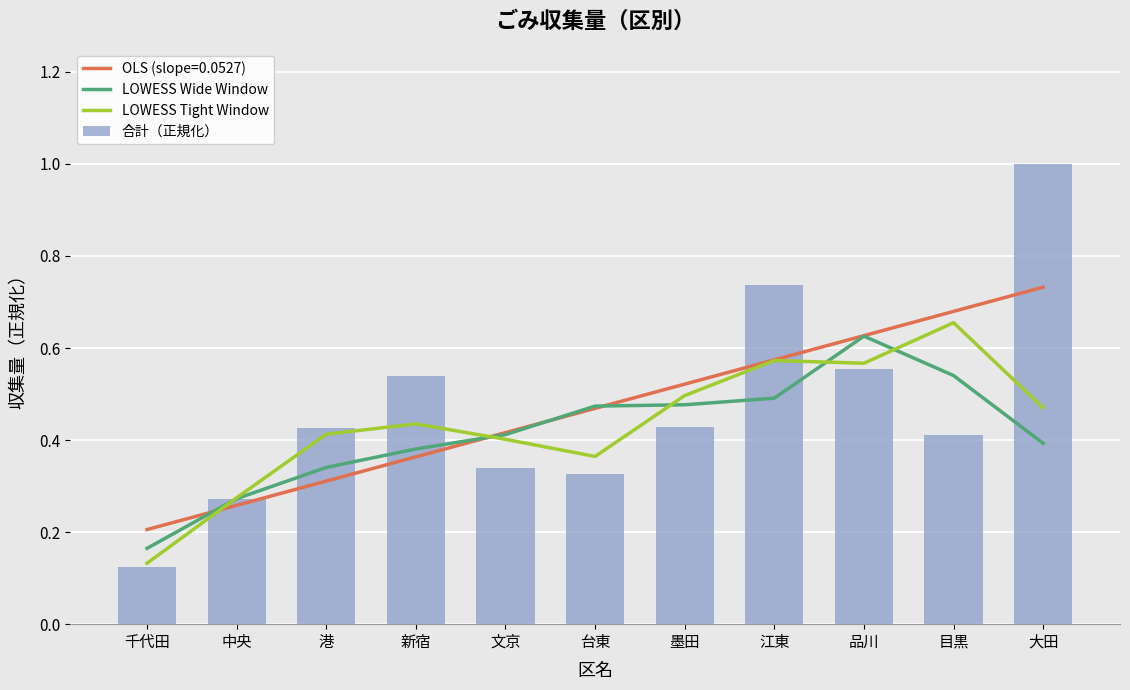

What is the sum of all LOWESS Wide Window values?

4.6